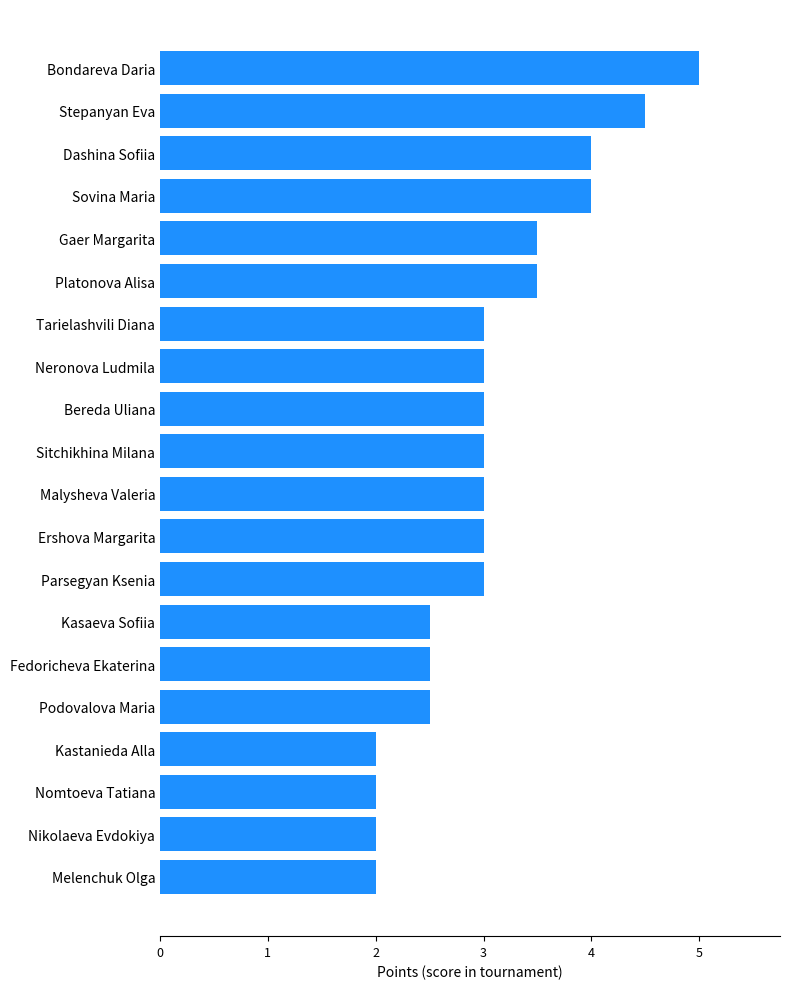

The chart shows a value of 2.0 at Nomtoeva Tatiana. True or false?

True